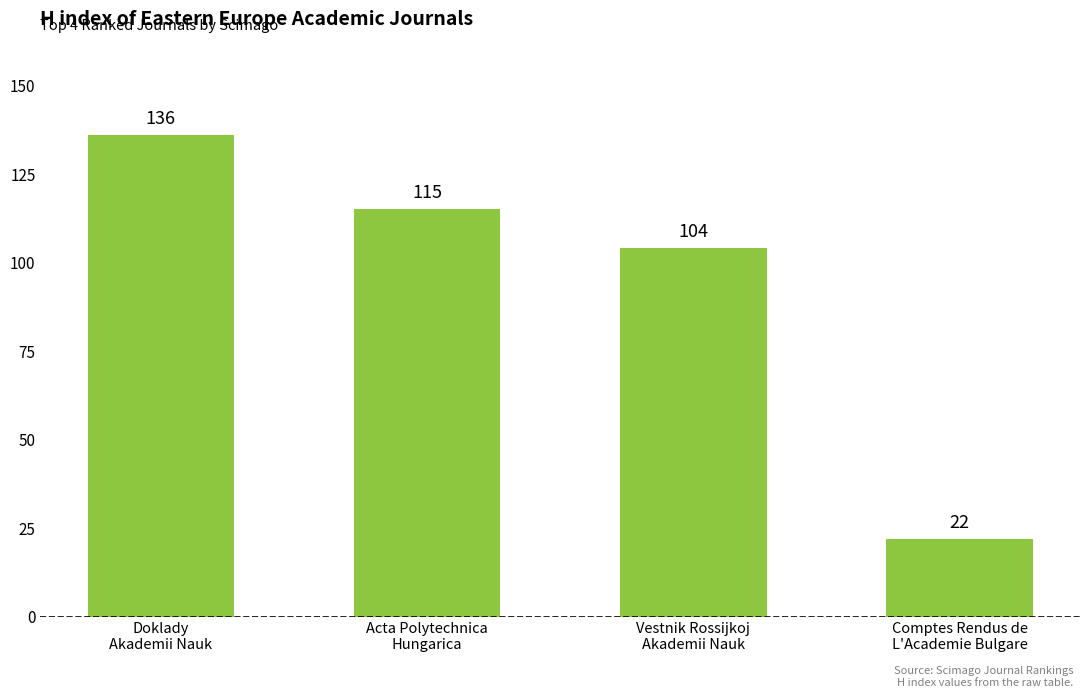

At which label does the data first exceed 115?

Doklady
Akademii Nauk